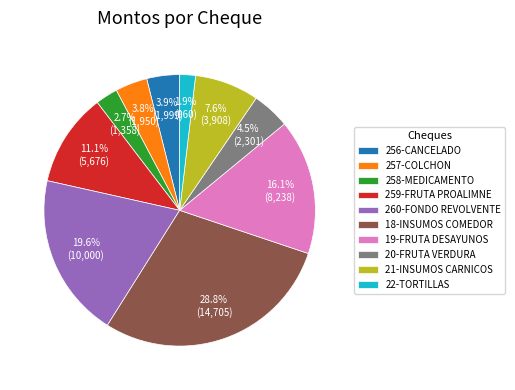

What percentage is the 260-FONDO REVOLVENTE slice, to the nearest percent?

20%